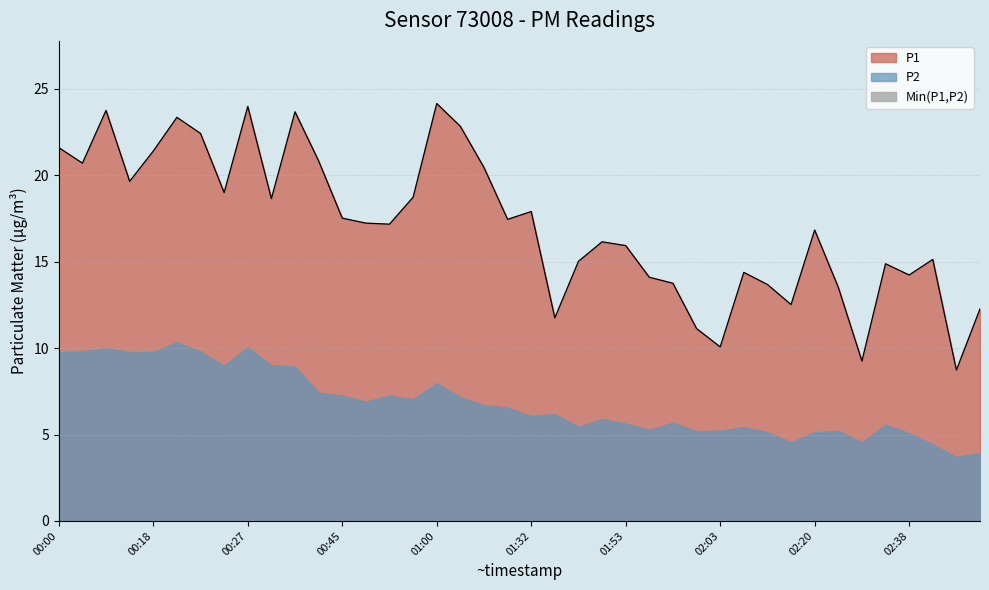

How many interior local valleys (lower than both neighbors) does the data have?

12